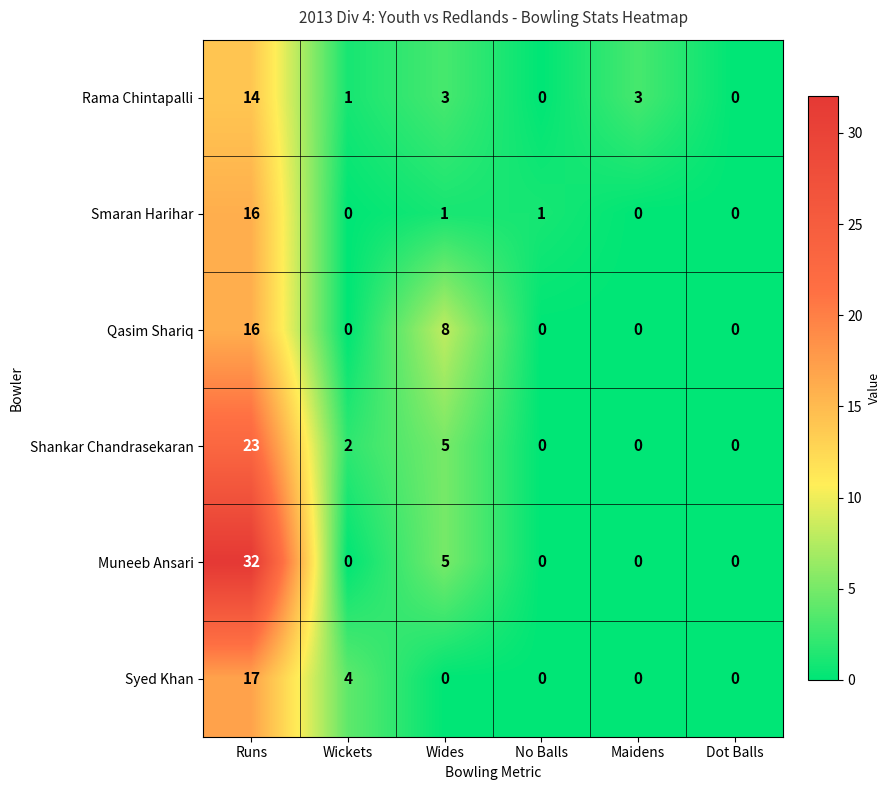

Is it true that Qasim Shariq equals 4 at Wides?

False